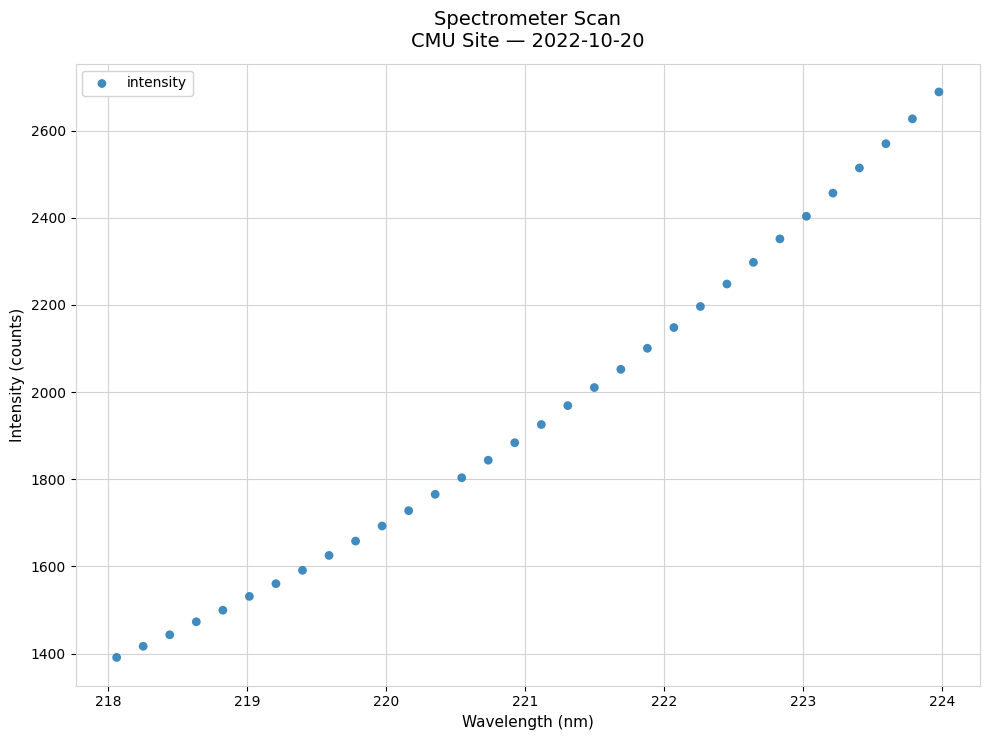

What is the range of Y values (max minus min)?

1297.7